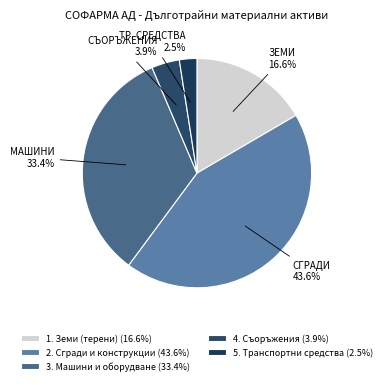

To the nearest percent, what is the combined percentage of 5. Транспортни средства and 1. Земи (терени)?

19%